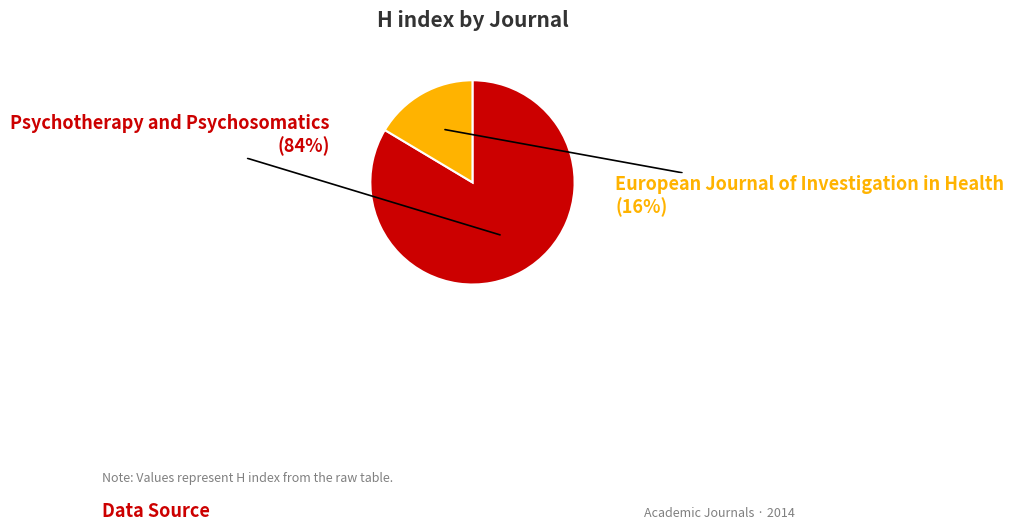

Does Psychotherapy and Psychosomatics represent more than half of the total?

Yes